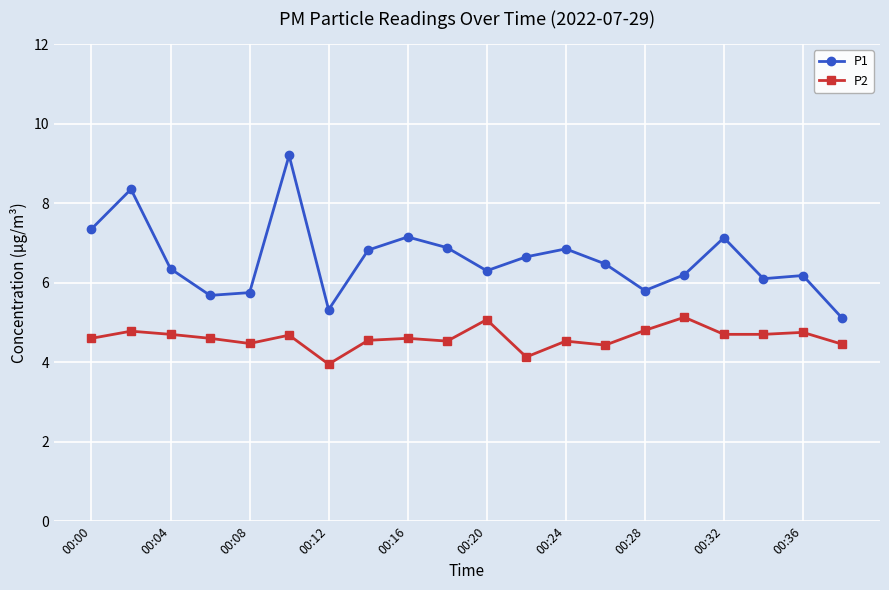

List the series in order of their overall mean, lowest first.

P2, P1